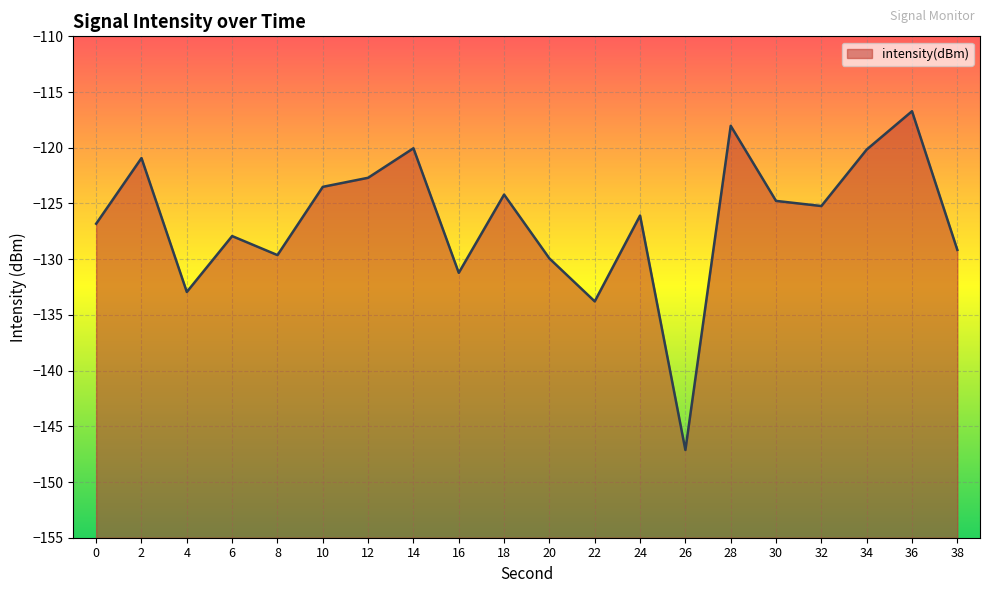

Count the number of categories in the chart.

20